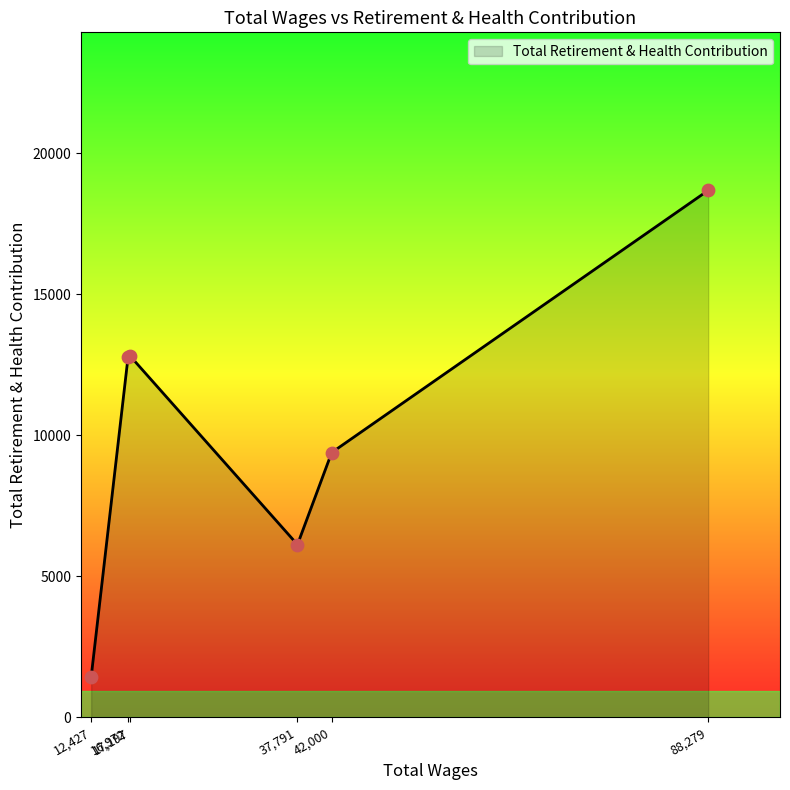

How many interior local valleys (lower than both neighbors) does the data have?

1